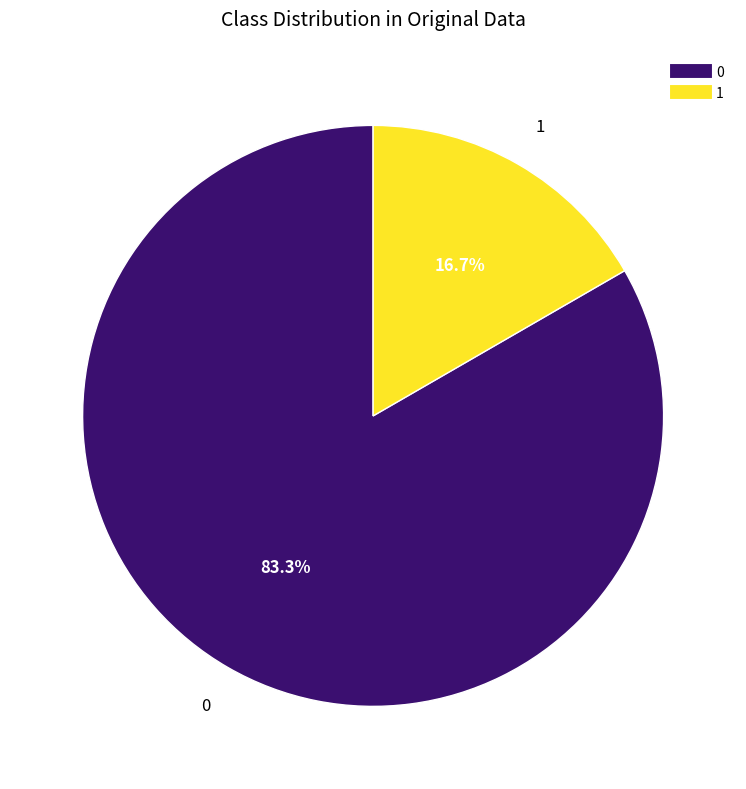

Is there a majority slice in this chart?

Yes